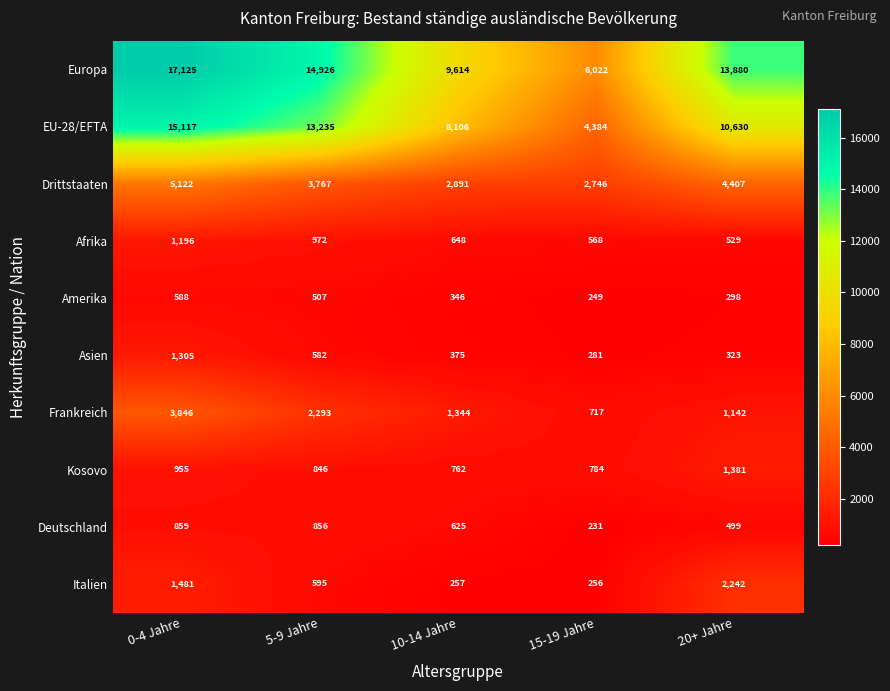

Which category has the lowest value in the Frankreich series?

15-19 Jahre